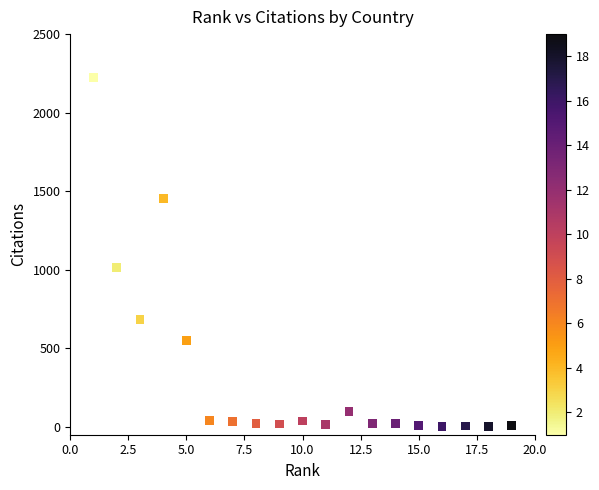

What is the range of X values (max minus min)?

18